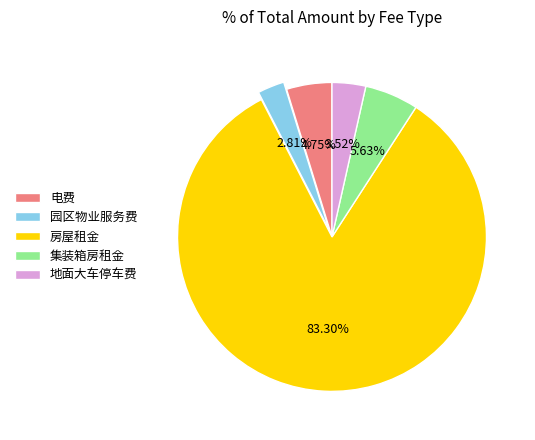

Do 电费 and 集装箱房租金 together represent more than half of the pie?

No